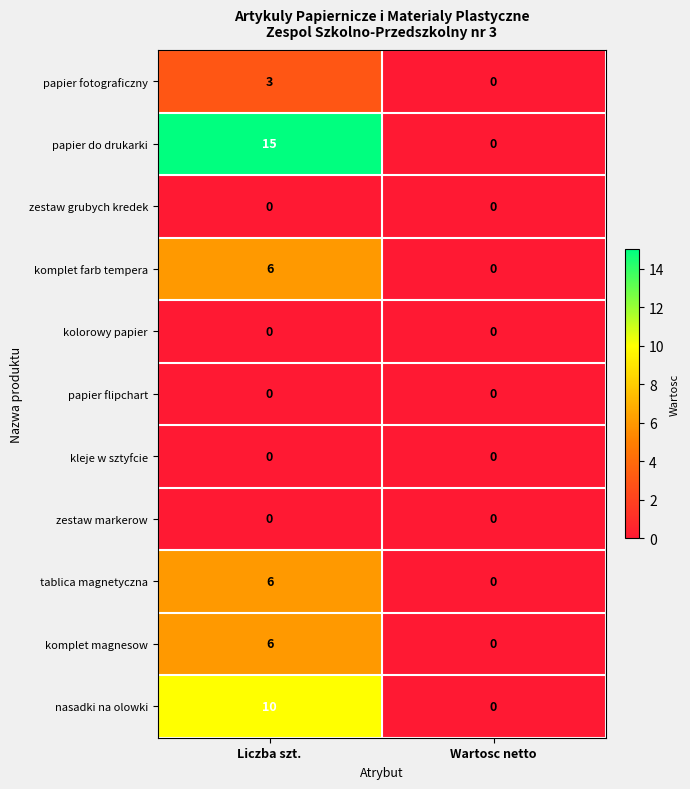

Which series has the largest range (max minus min)?

papier do drukarki